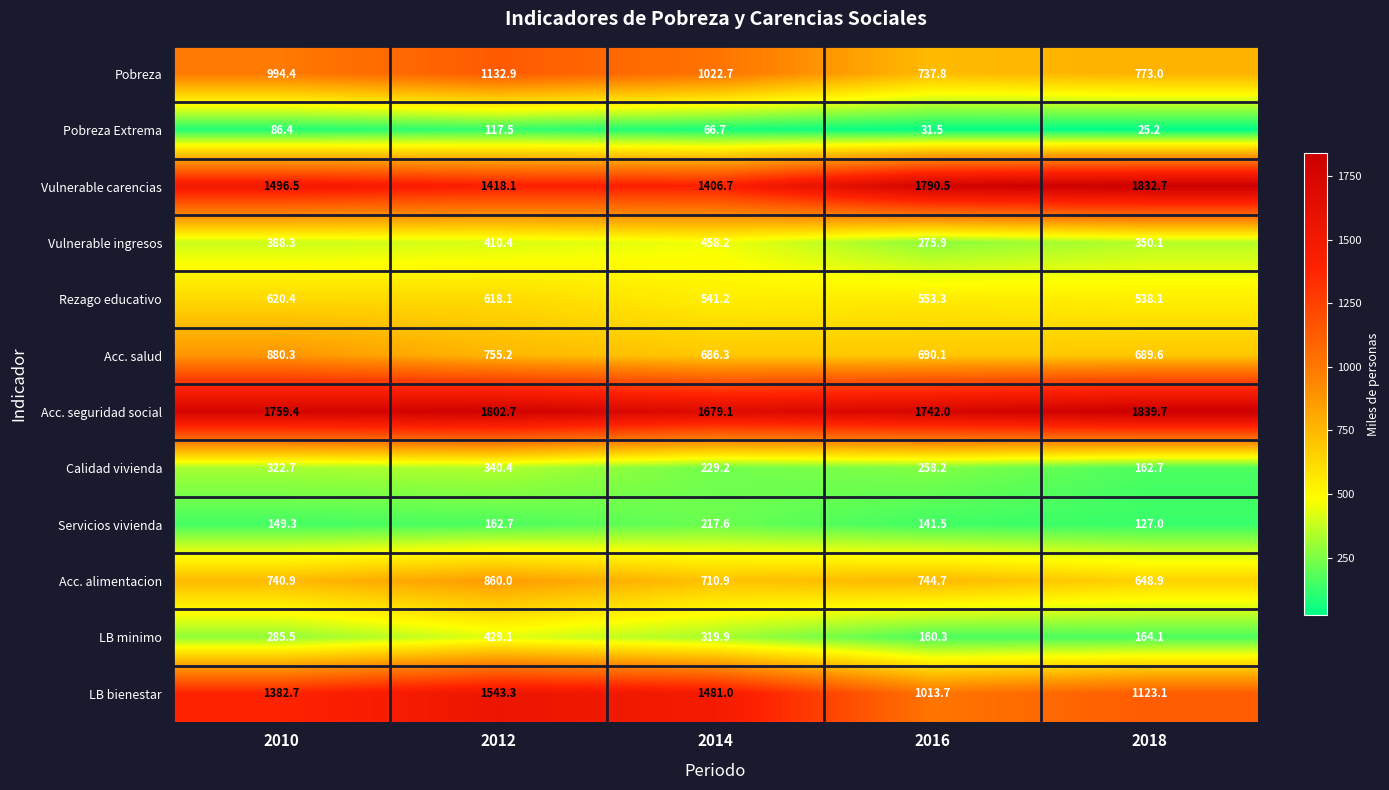

At 2014, list the series in order from smallest to largest.

Pobreza Extrema, Servicios vivienda, Calidad vivienda, LB minimo, Vulnerable ingresos, Rezago educativo, Acc. salud, Acc. alimentacion, Pobreza, Vulnerable carencias, LB bienestar, Acc. seguridad social